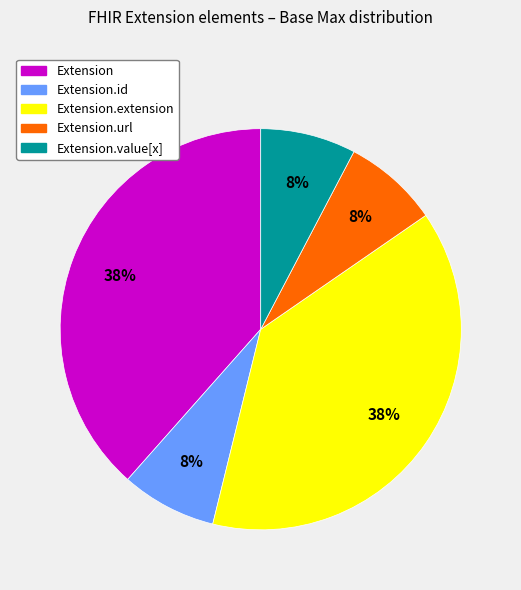

How many slices are in this pie chart?

5